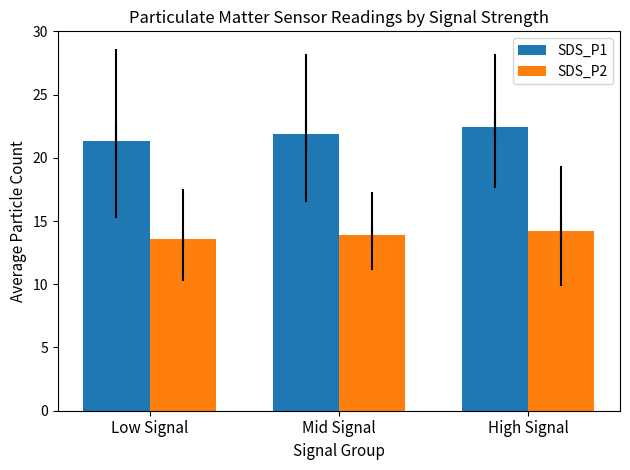

The value of SDS_P1 at Mid Signal is 10.5. True or false?

False